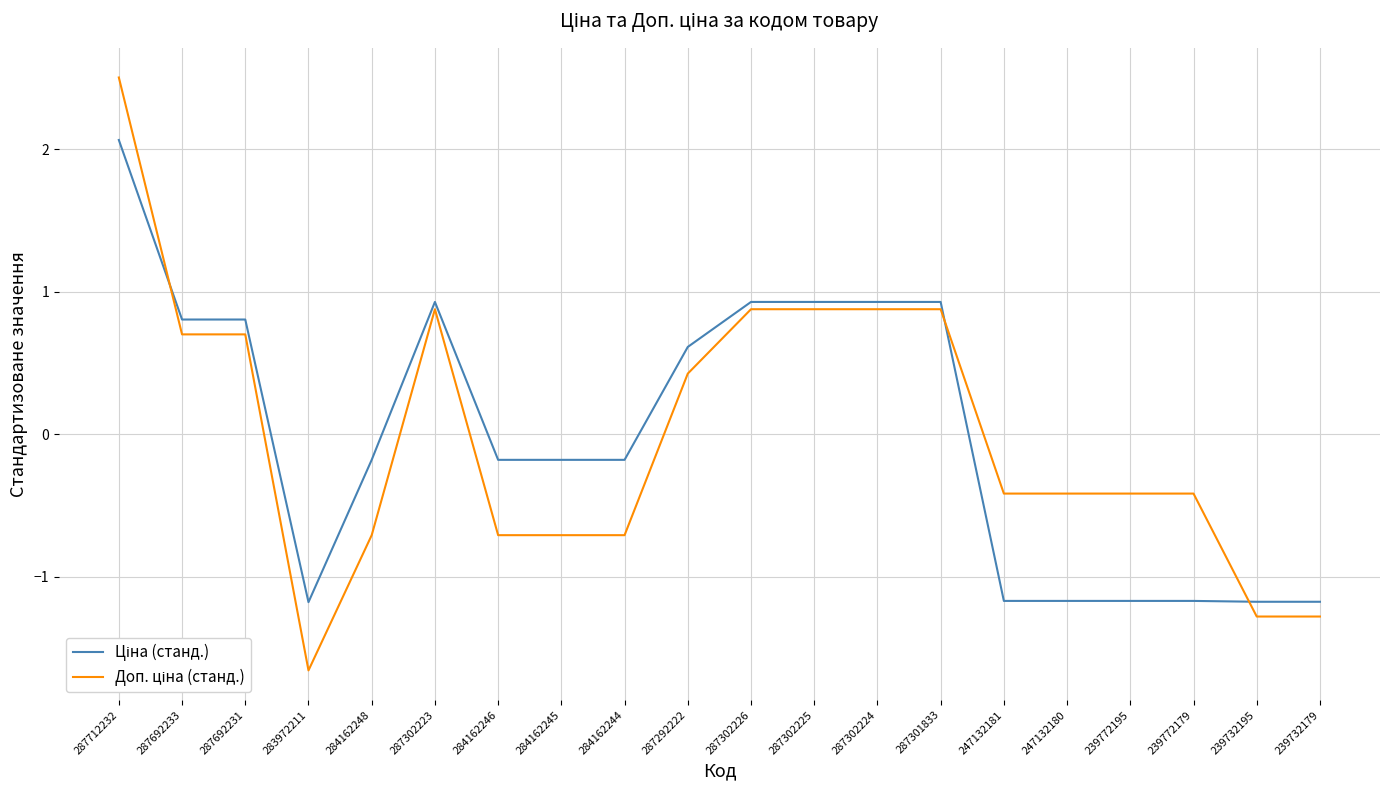

What is the smallest value displayed?

-1.7